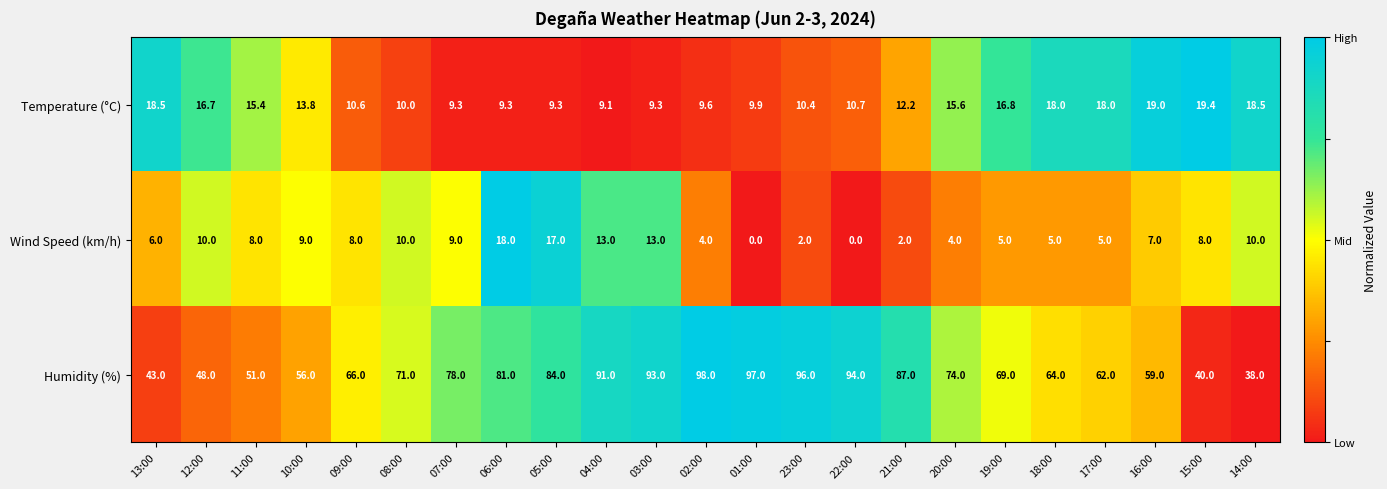

Read the Humidity (%) value at 18:00.

64.0